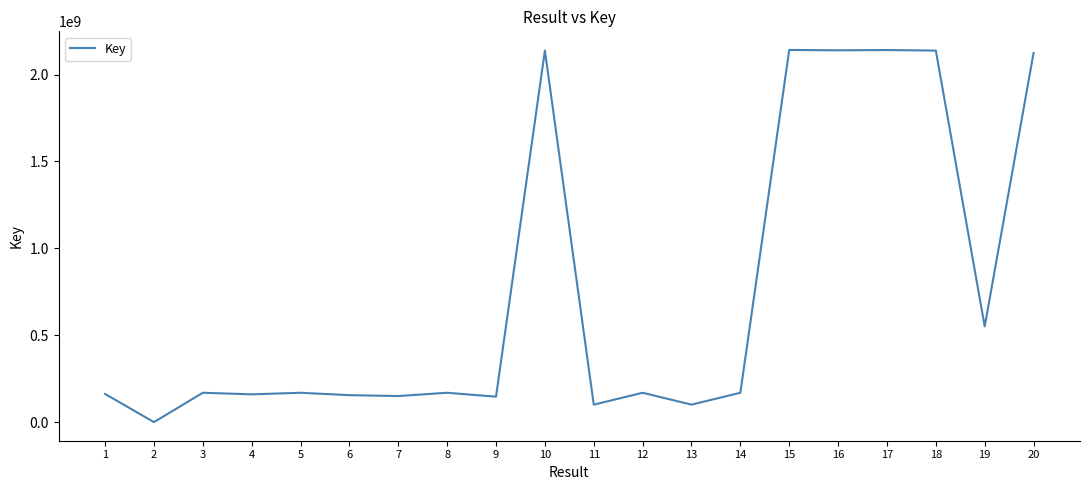

What is the difference between the values at 10 and 11?

2036977924